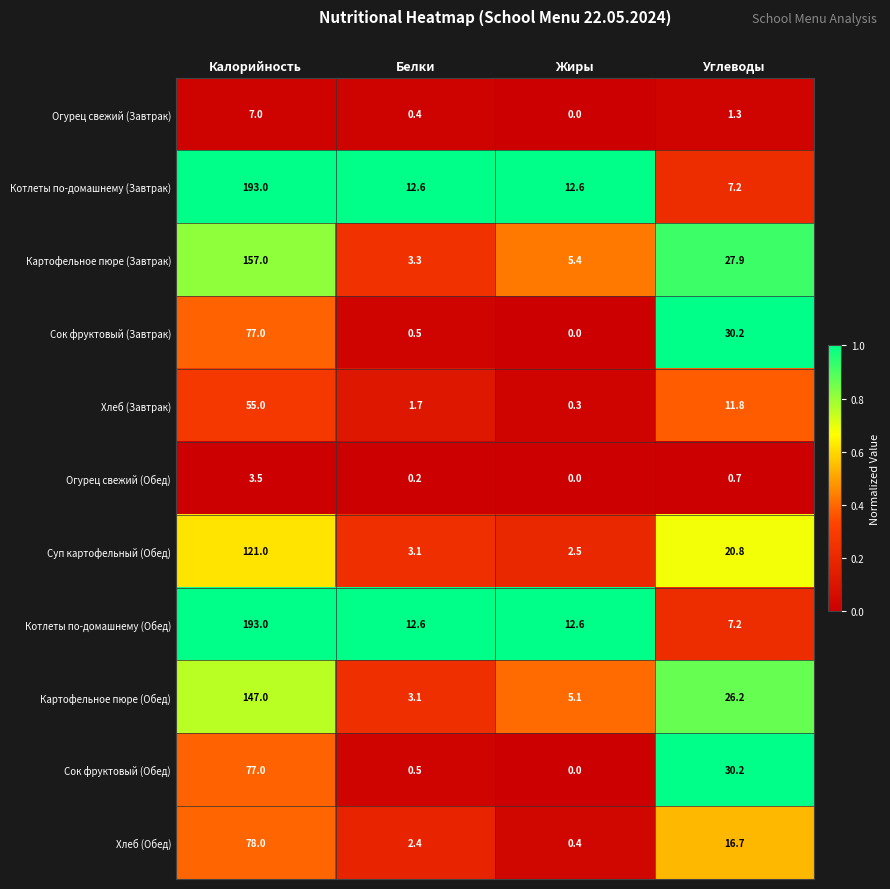

What is the spread (max minus min) of values at Калорийность?

189.5